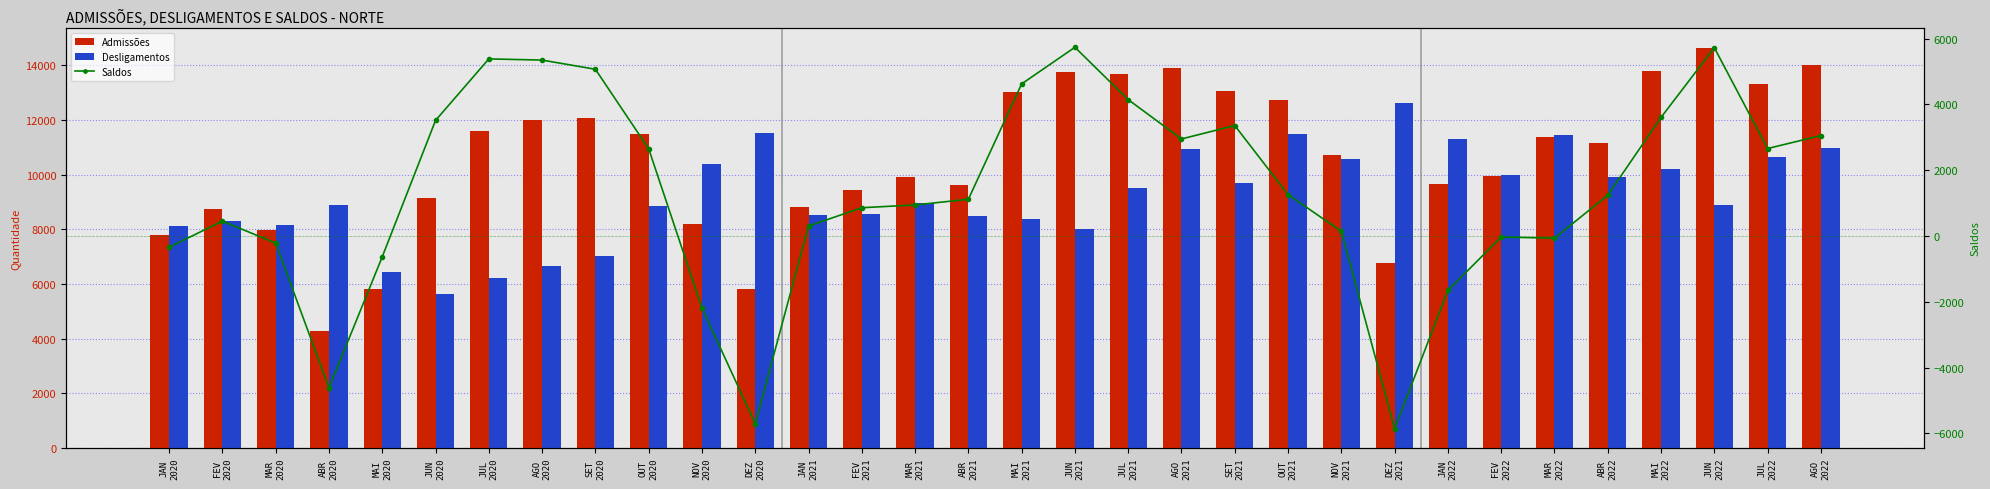

Rank the categories by Desligamentos value from lowest to highest.

JUN
2020, JUL
2020, MAI
2020, AGO
2020, SET
2020, JUN
2021, JAN
2020, MAR
2020, FEV
2020, MAI
2021, ABR
2021, JAN
2021, FEV
2021, OUT
2020, ABR
2020, JUN
2022, MAR
2021, JUL
2021, SET
2021, ABR
2022, FEV
2022, MAI
2022, NOV
2020, NOV
2021, JUL
2022, AGO
2021, AGO
2022, JAN
2022, MAR
2022, OUT
2021, DEZ
2020, DEZ
2021